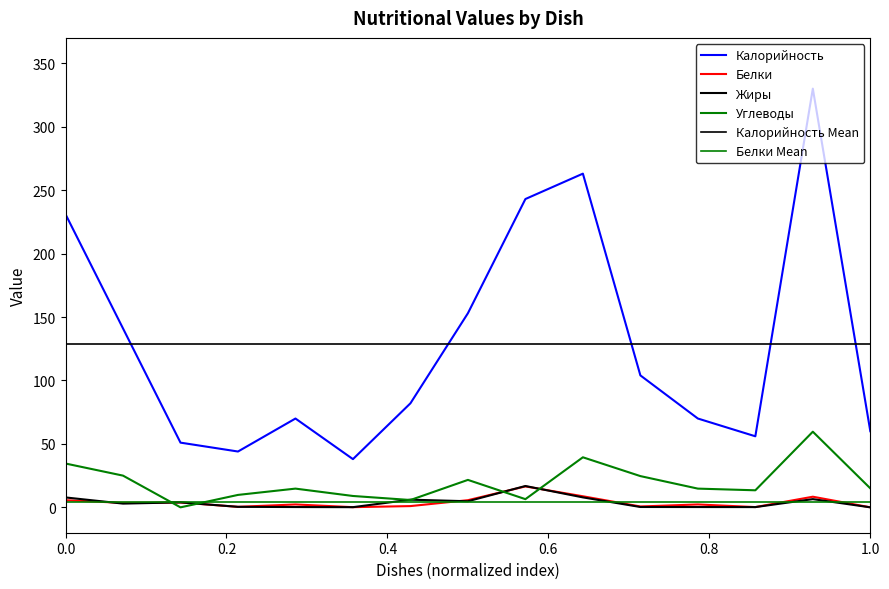

The Белки series shows 5.8 at КАКАО С МОЛОКОМ. True or false?

False